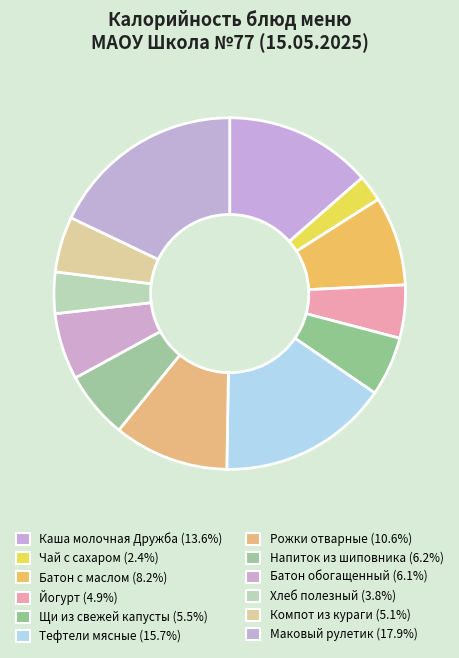

What percentage is the Батон обогащенный slice, to the nearest percent?

6%